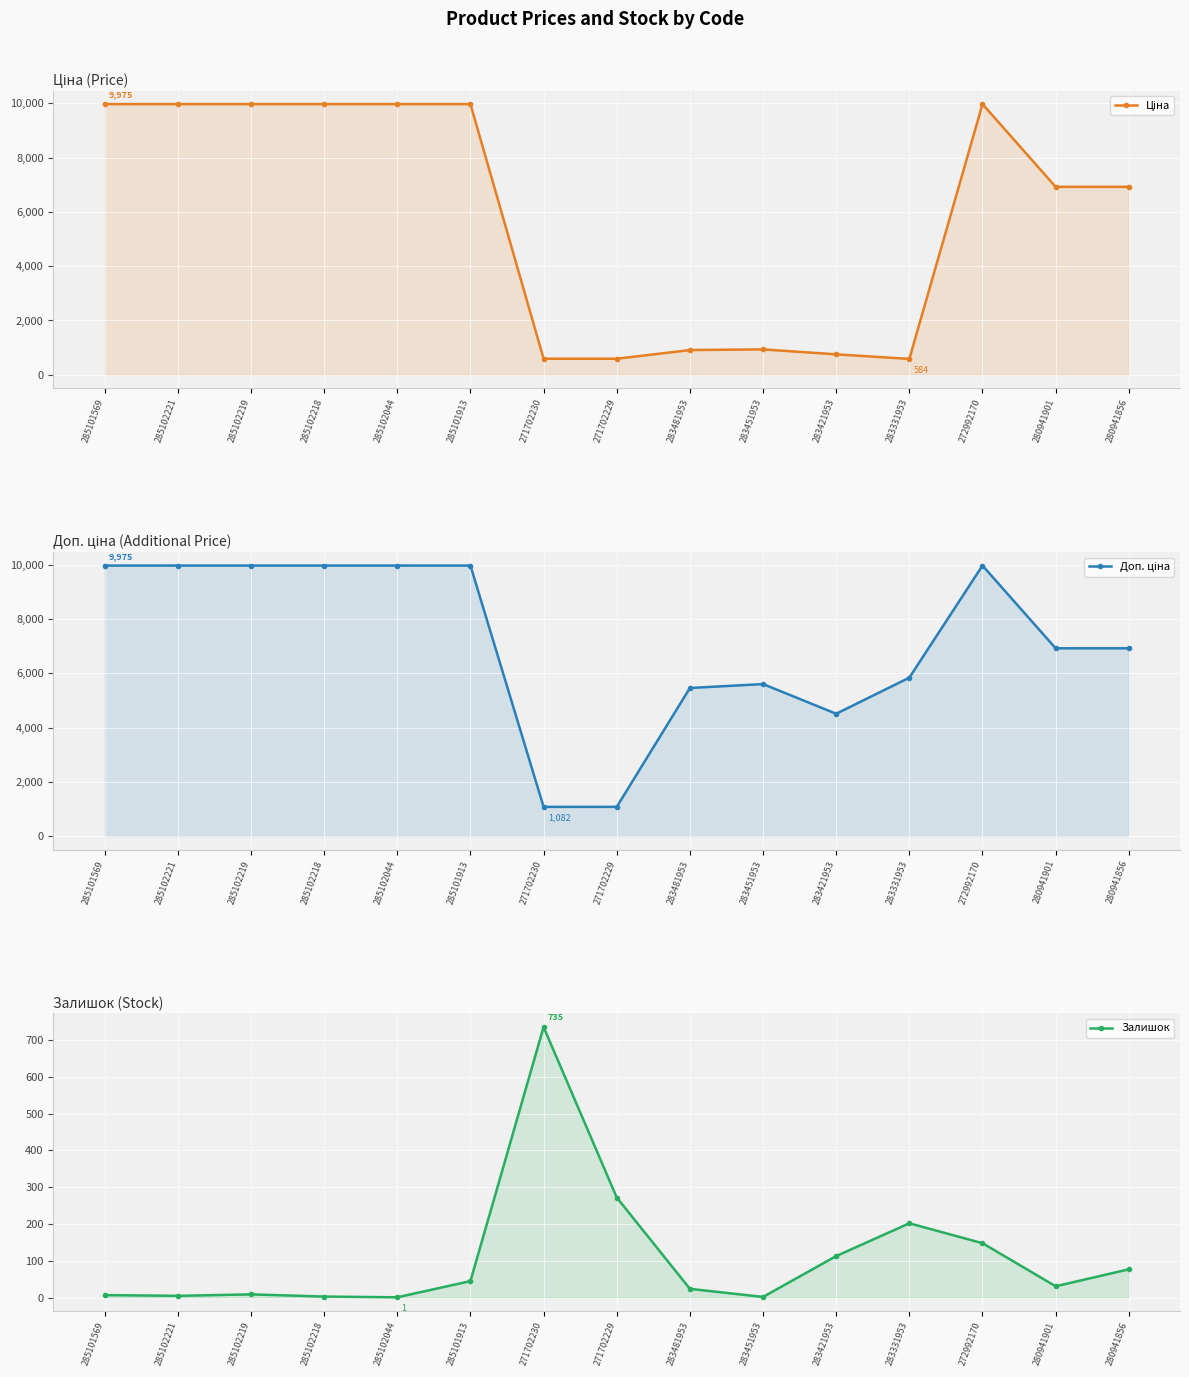

How many series are shown in this chart?

3